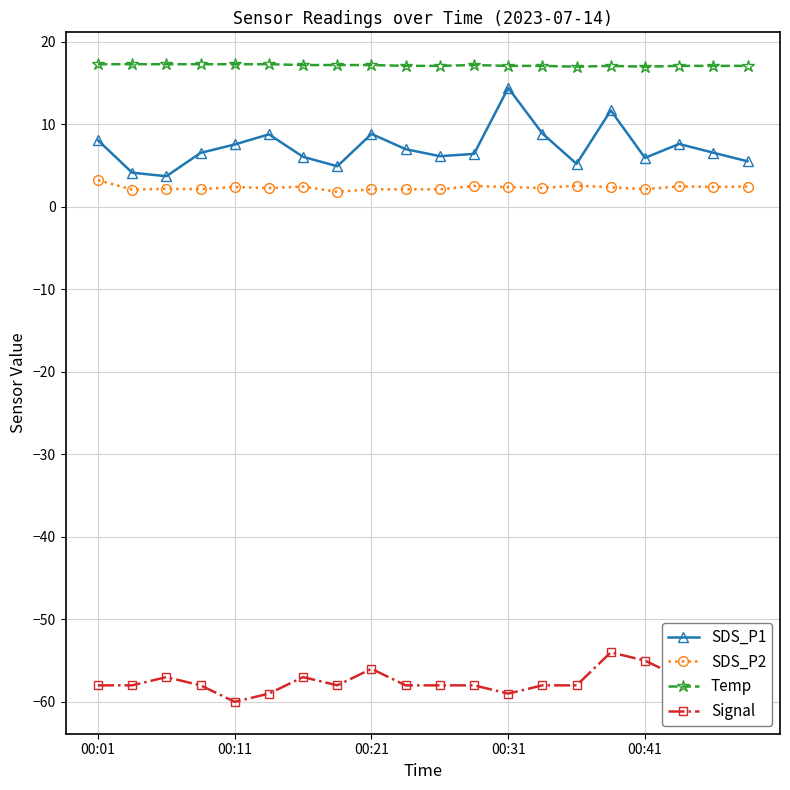

Which series has the widest spread of values?

SDS_P1